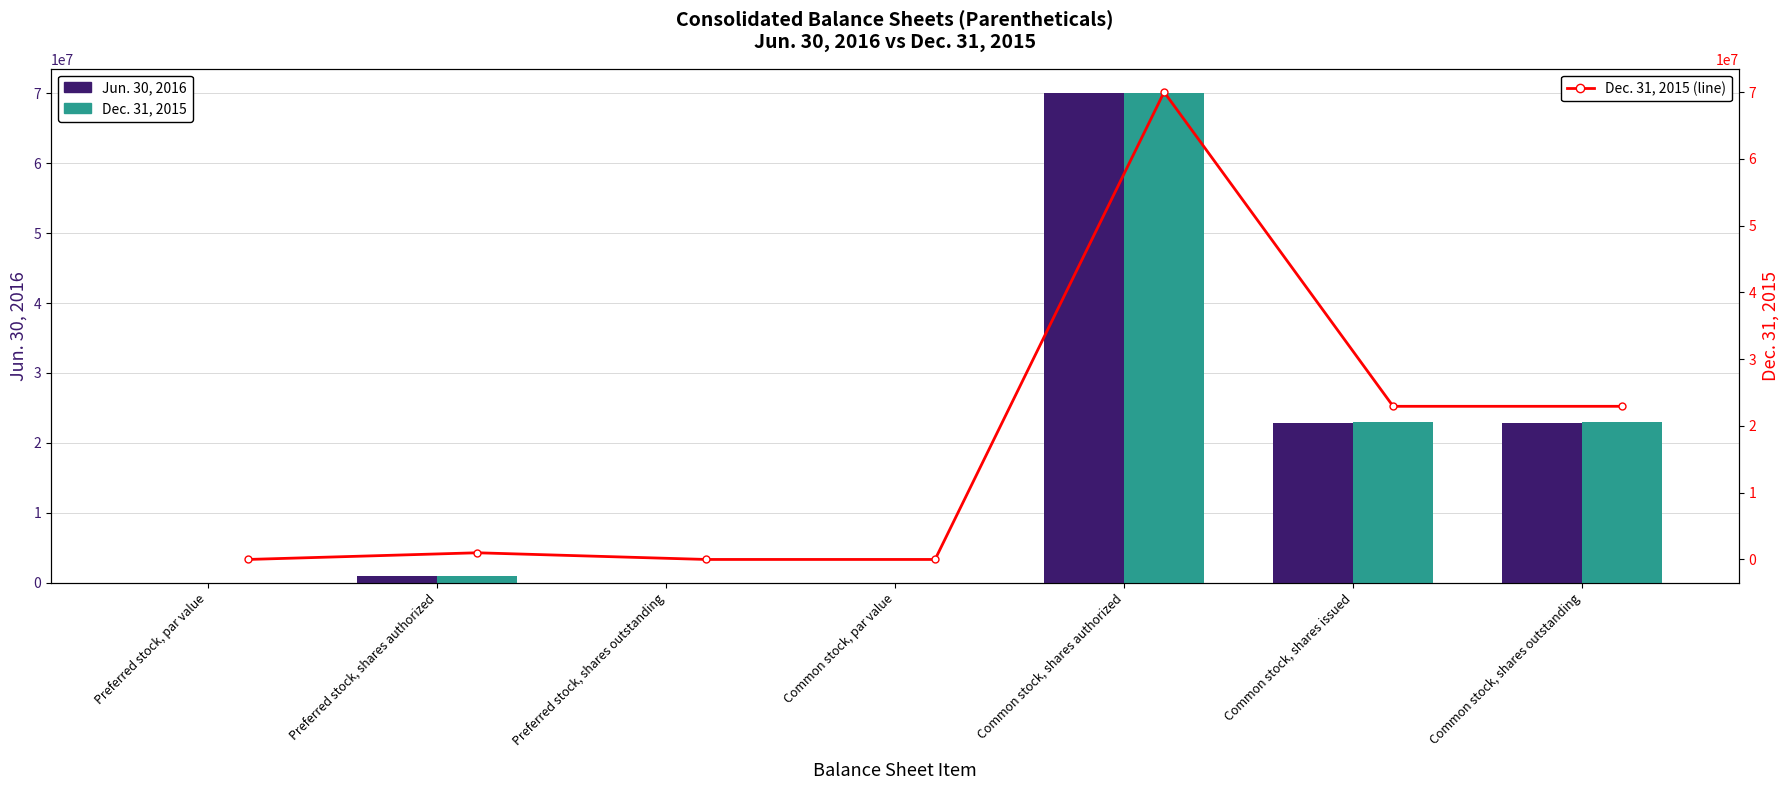

What is the label of the 1st bar from the left?

Preferred stock, par value